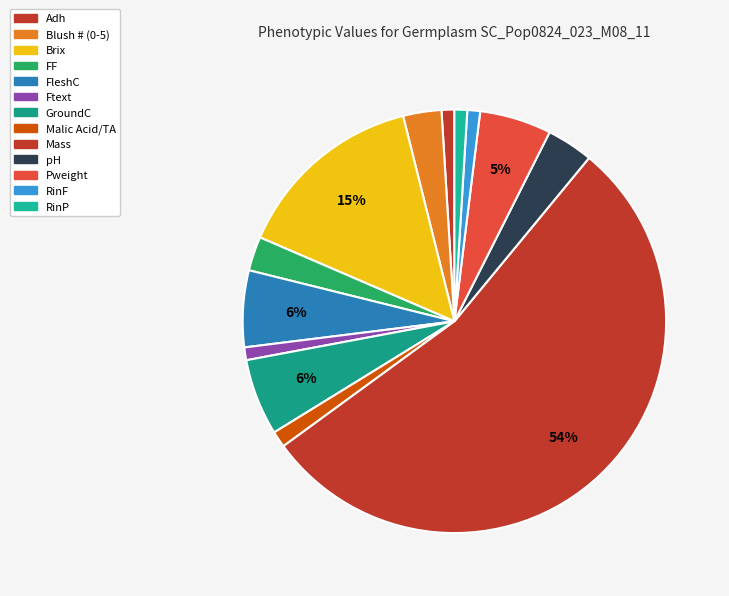

Which has a higher value, FF or RinP?

FF